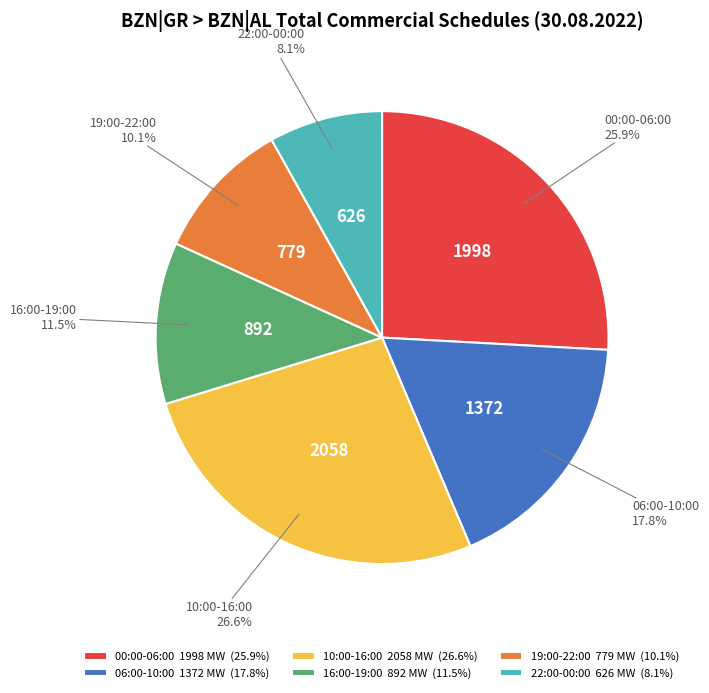

What is the smallest slice in the pie chart?

22:00-00:00 626 MW (8.1%)